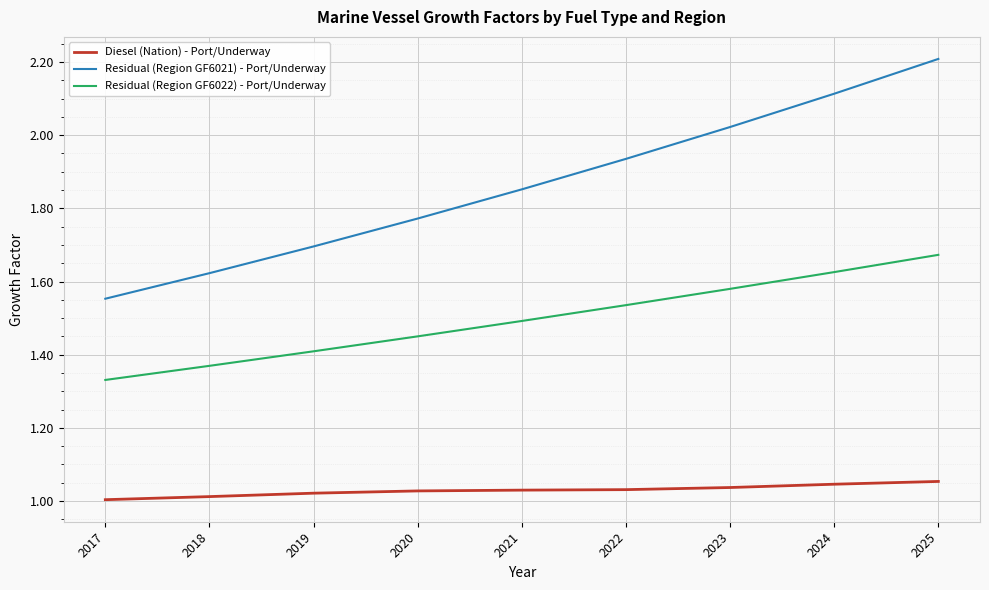

What is the sum of the Residual (Region GF6021) - Port/Underway values at 2022 and 2020?

3.7